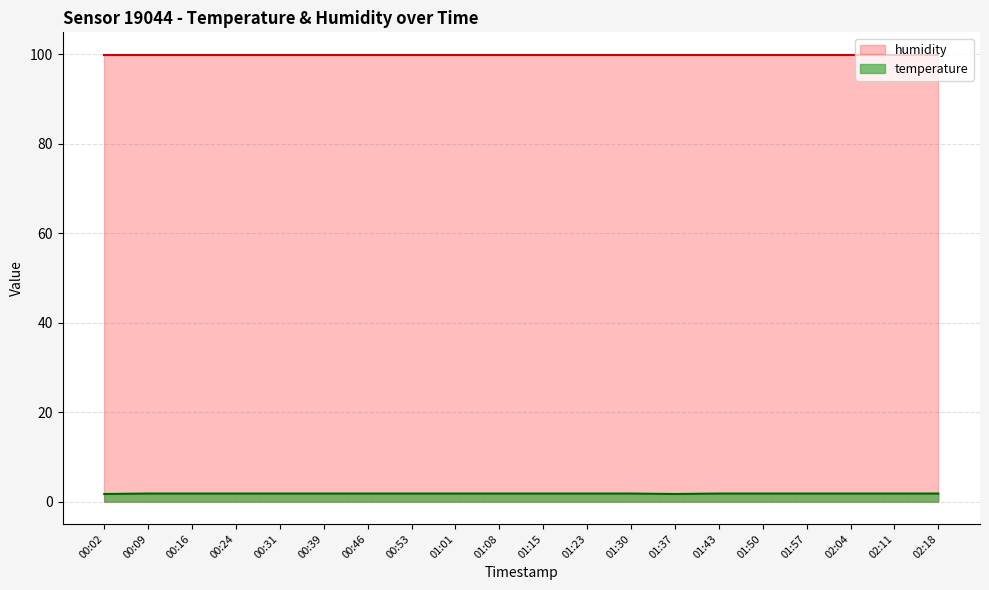

What position from the left is 01:01?

9